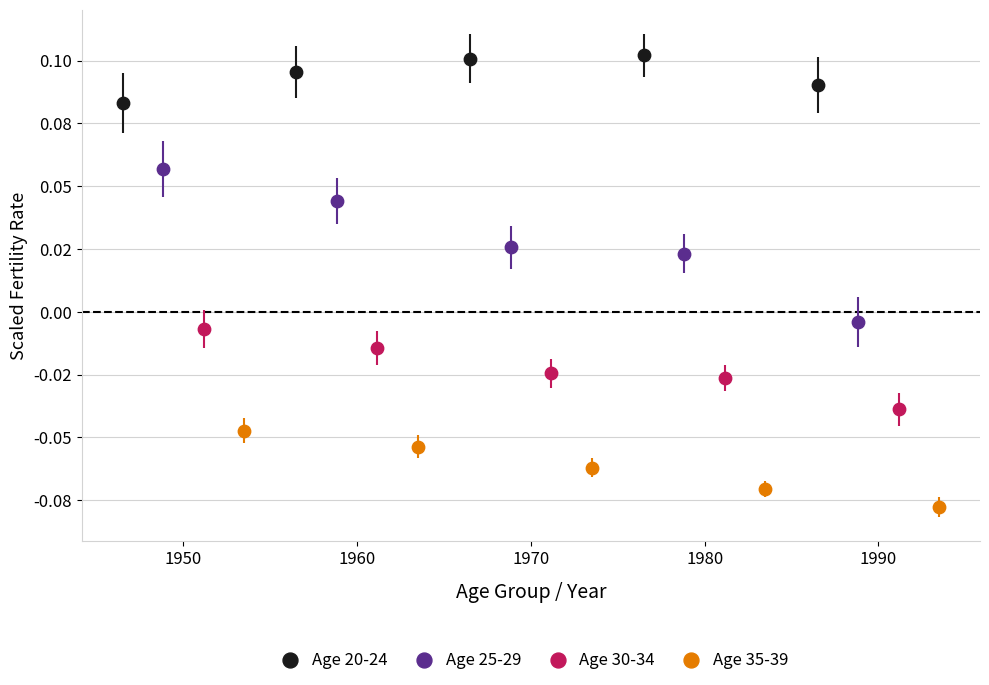

Which series has the largest Y range (max minus min)?

Age 25-29